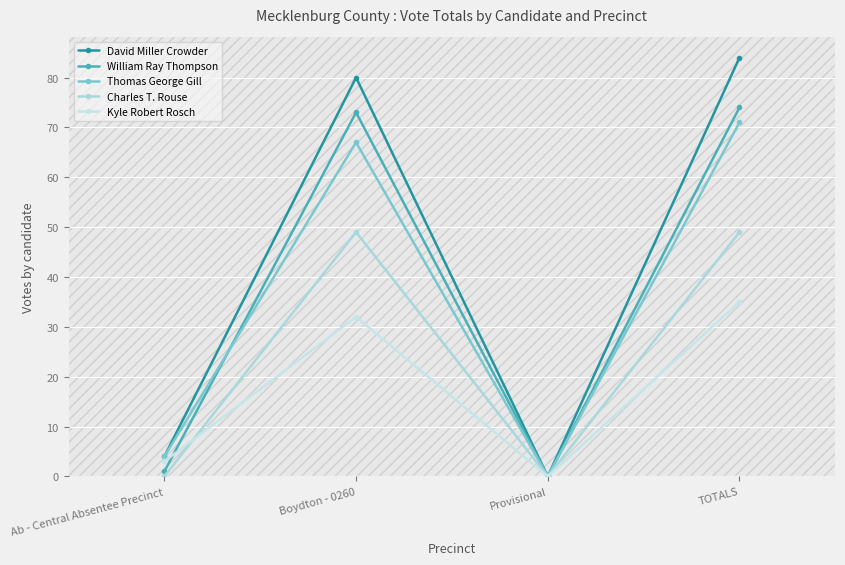

At Provisional, list the series in order from largest to smallest.

David Miller Crowder, William Ray Thompson, Thomas George Gill, Charles T. Rouse, Kyle Robert Rosch